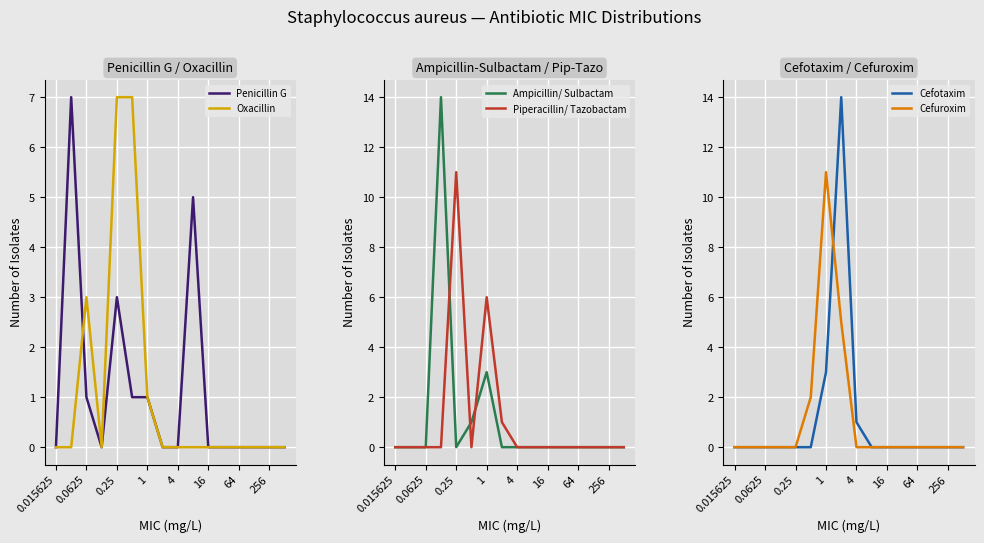

The value of Piperacillin/ Tazobactam at 0.25 is 17. True or false?

False